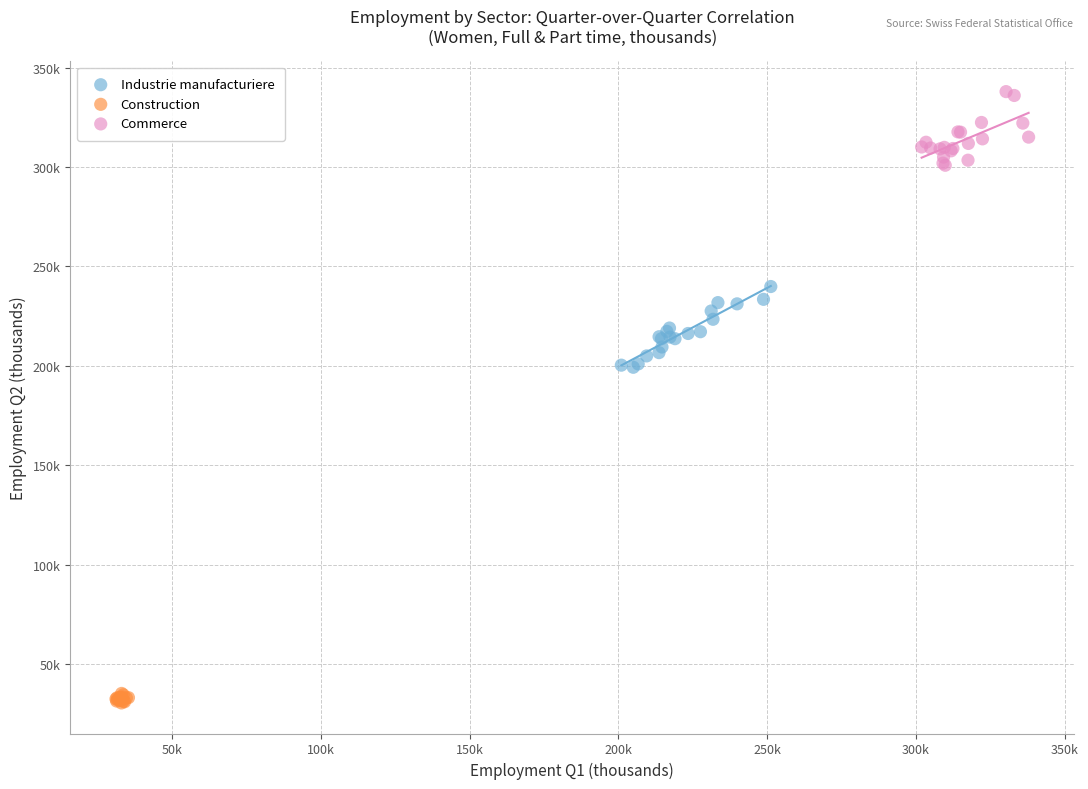

What are all the series names shown in the legend?

Industrie manufacturiere, Construction, Commerce